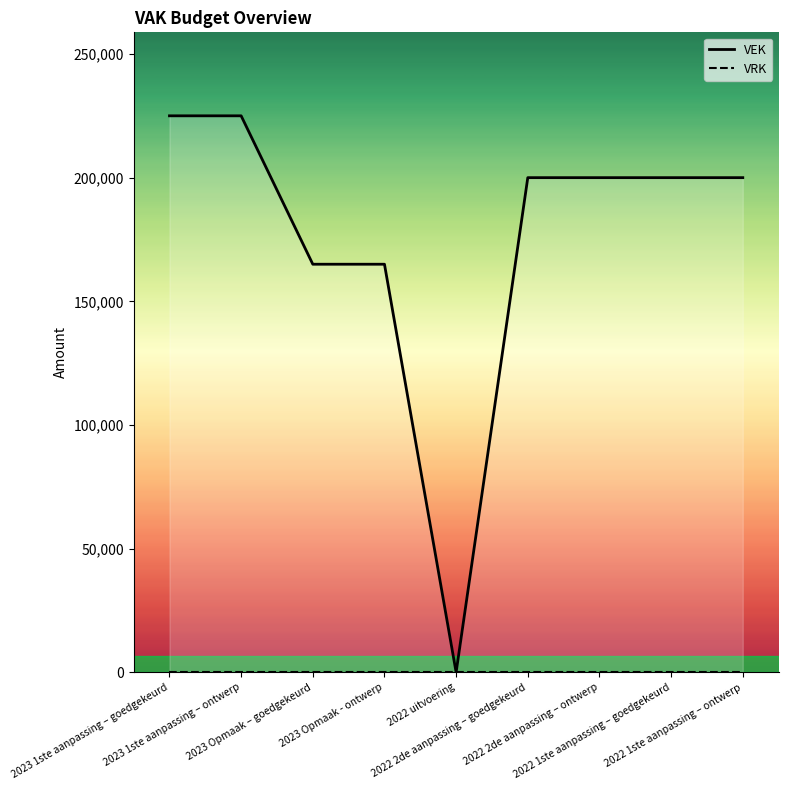

How many data points in VEK are less than 200000?

3